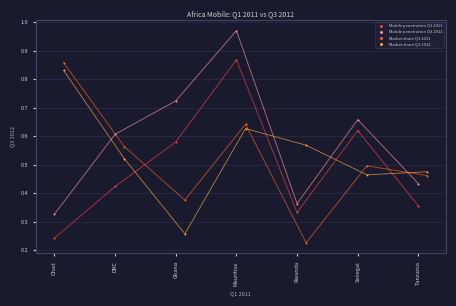

What are all the series names shown in the legend?

Mobile penetration Q1 2011, Mobile penetration Q3 2012, Market share Q1 2011, Market share Q3 2012